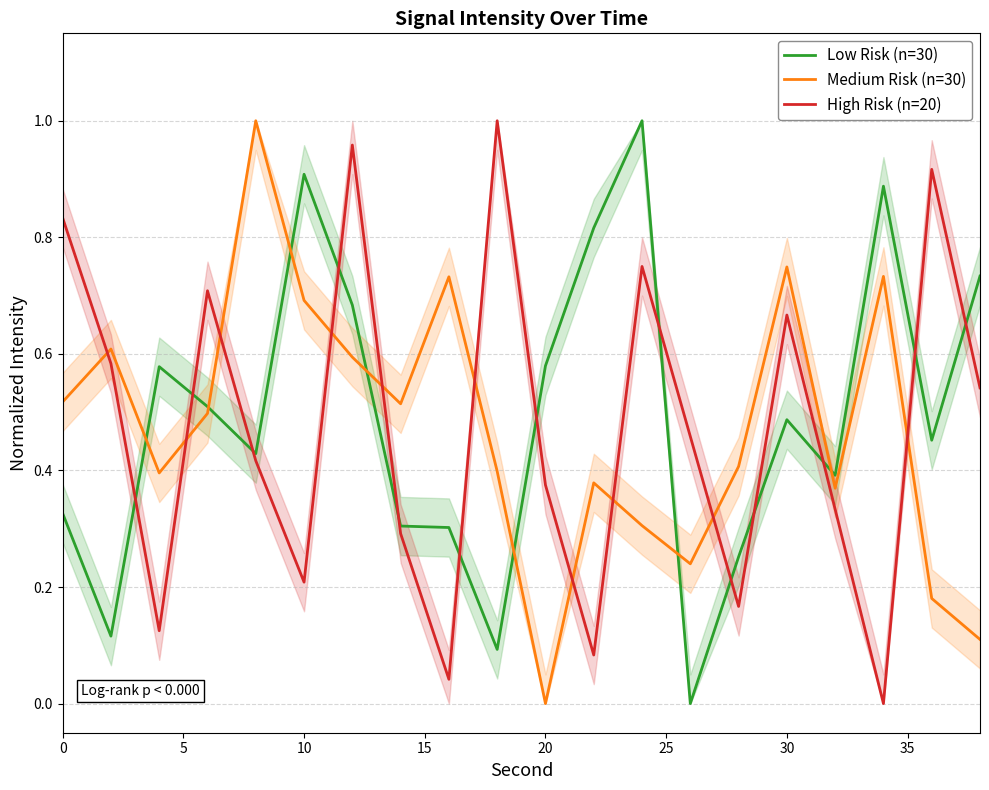

True or false: High Risk (n=20) has more than 0 interior local peaks.

True